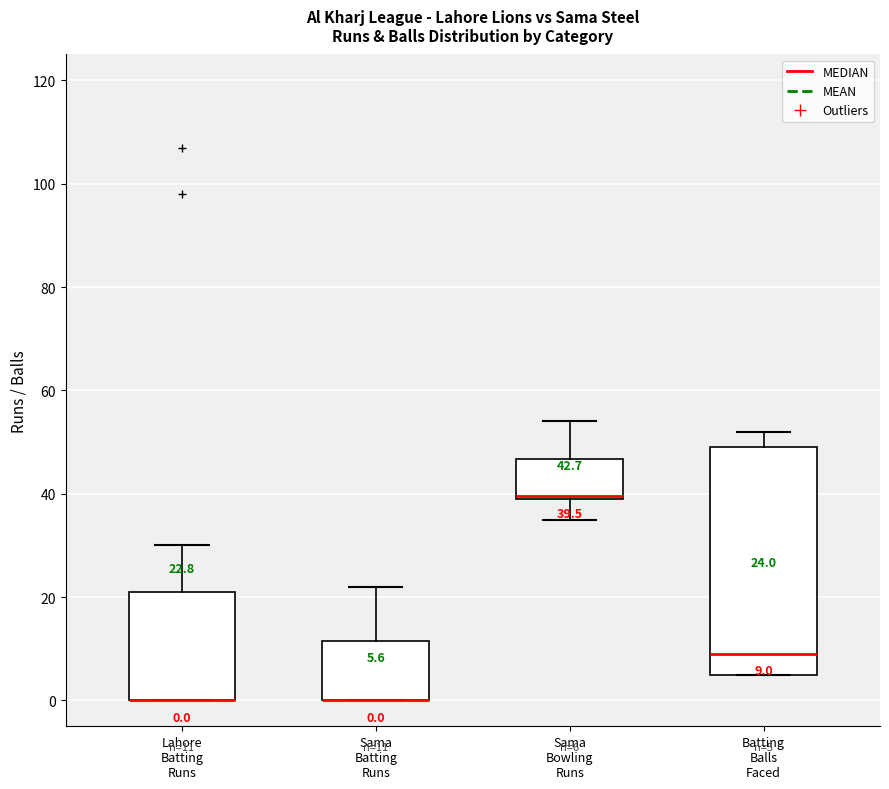

Comparing the boxes themselves (not the whiskers), which one is the tallest?

Batting Balls Faced